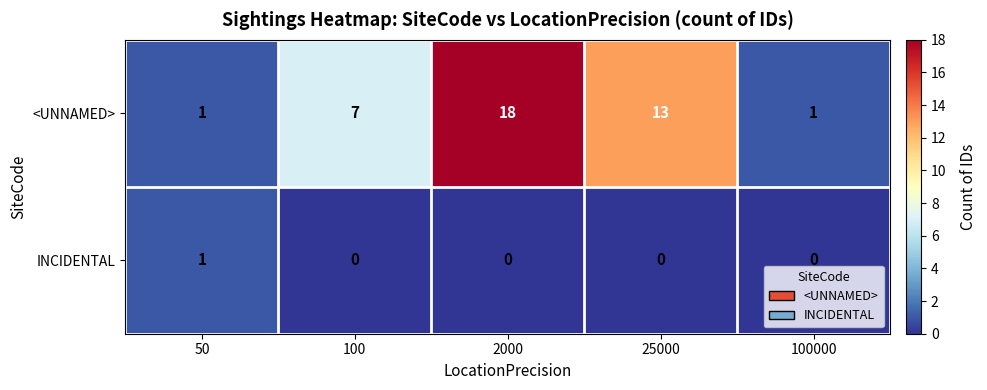

At which category is the sum across all series the highest?

2000